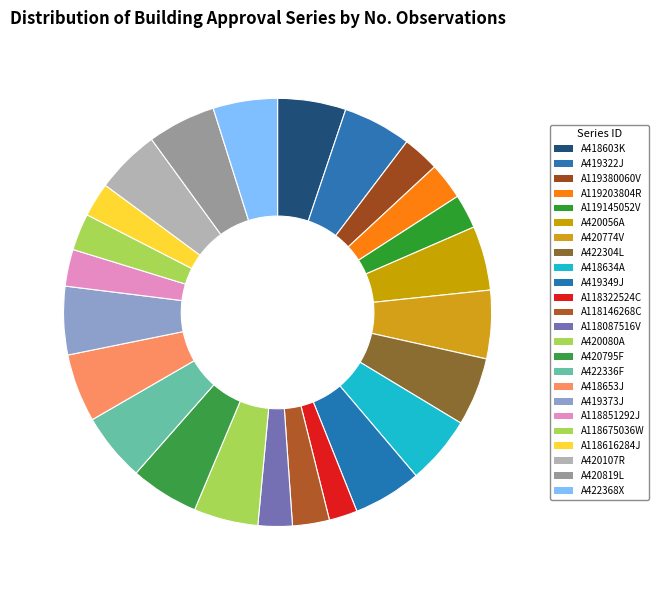

What percentage is the A422368X slice, to the nearest percent?

5%